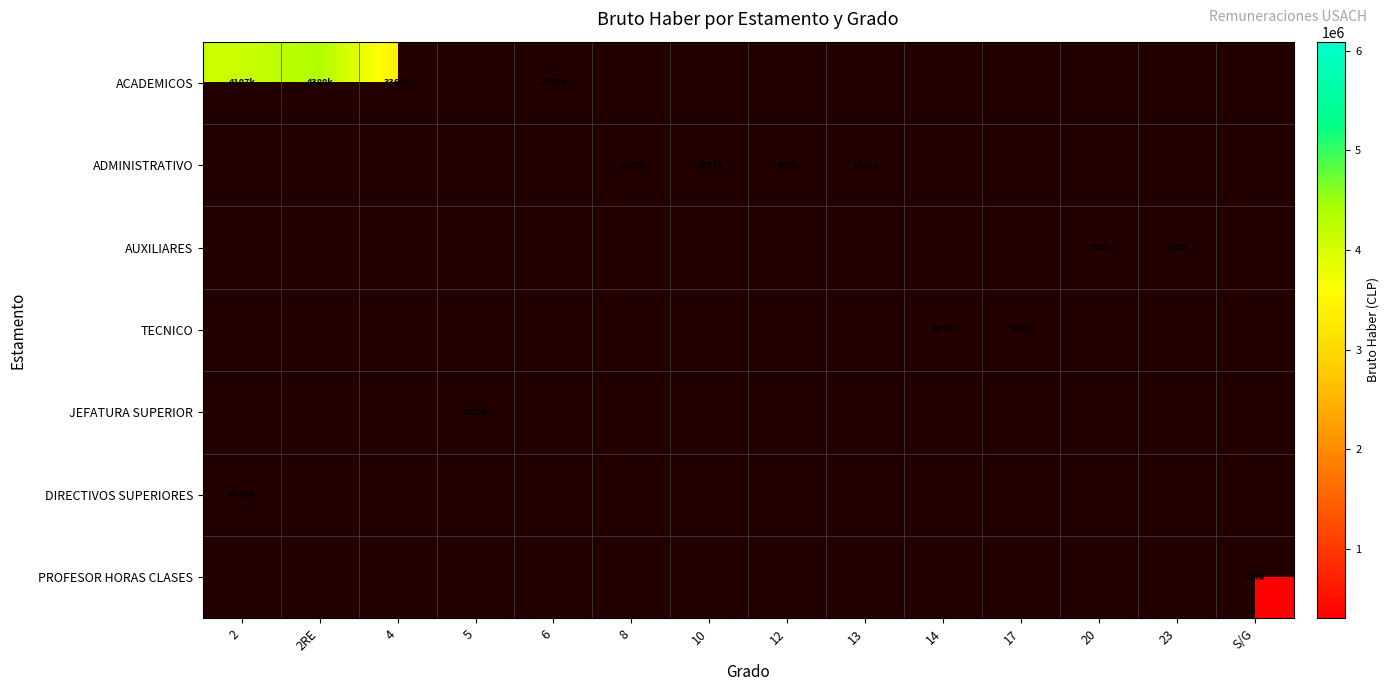

What is the smallest value displayed?

304285.0